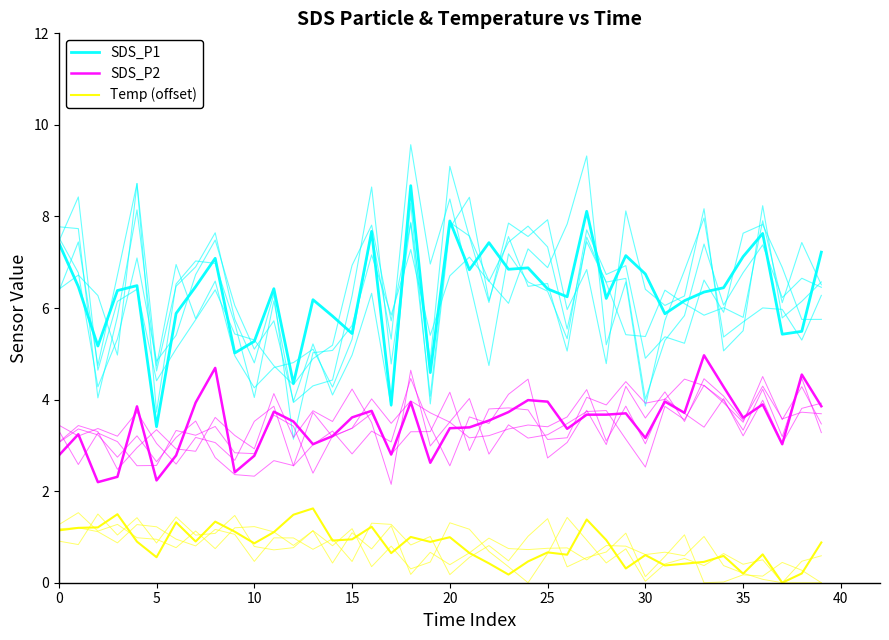

In SDS_P1, how many points are lower than both neighbors (excluding endpoints)?

13